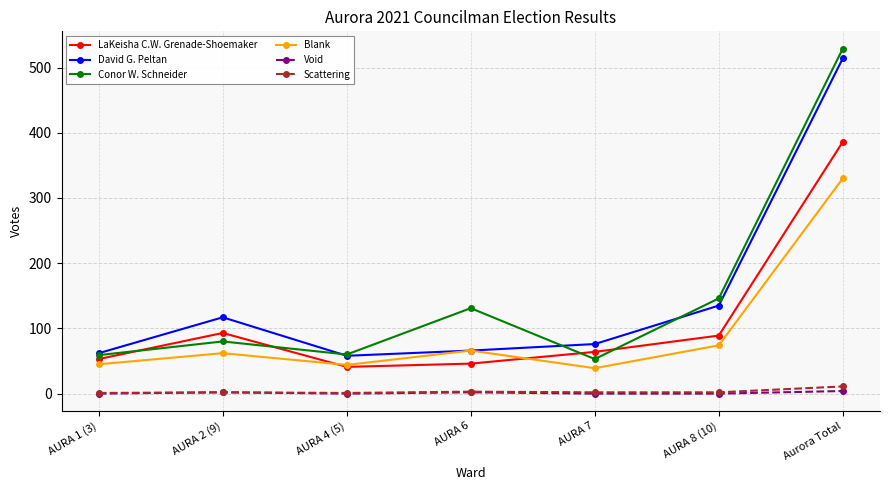

What is the lowest value of the Conor W. Schneider series?

53